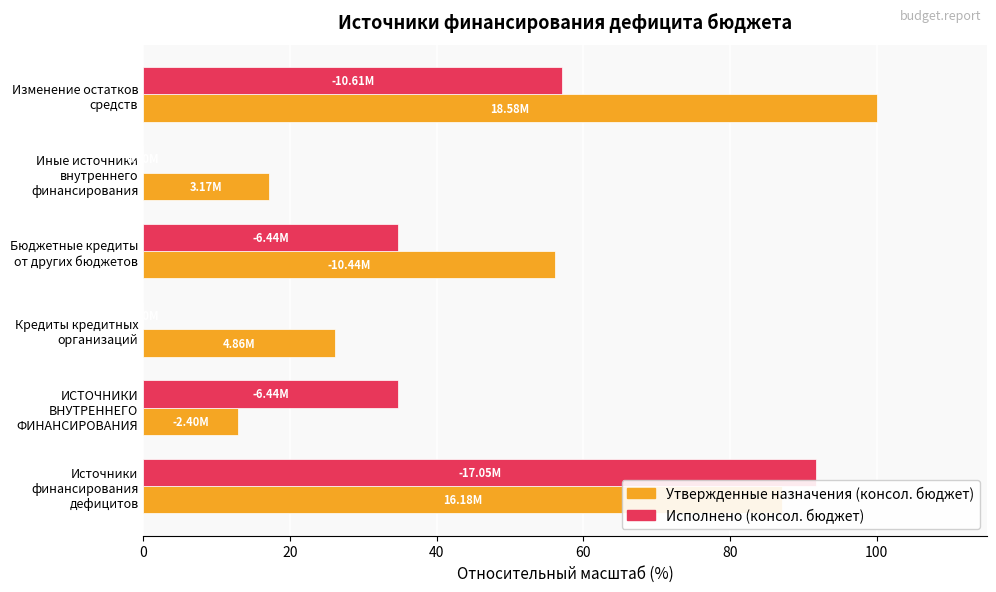

Which category has the highest value across all series?

Изменение остатков средств